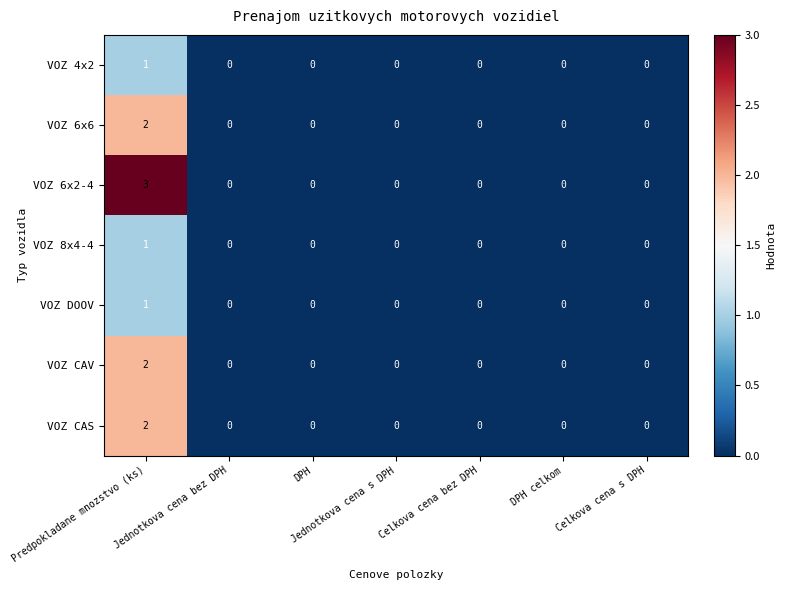

At which category does the chart reach its peak across all series?

Predpokladane mnozstvo (ks)